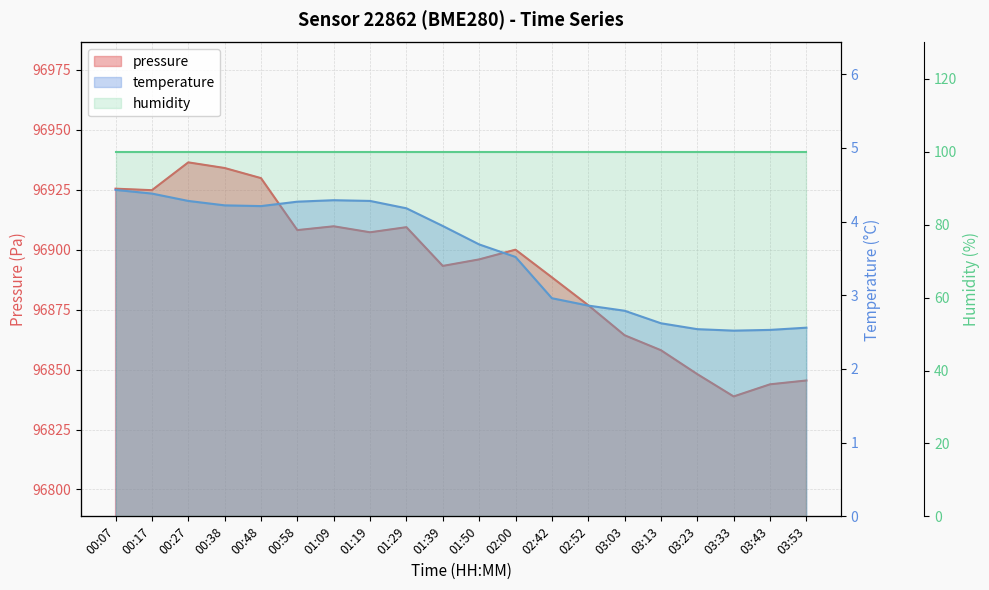

Is it true that temperature equals 7.6 at 01:19?

False